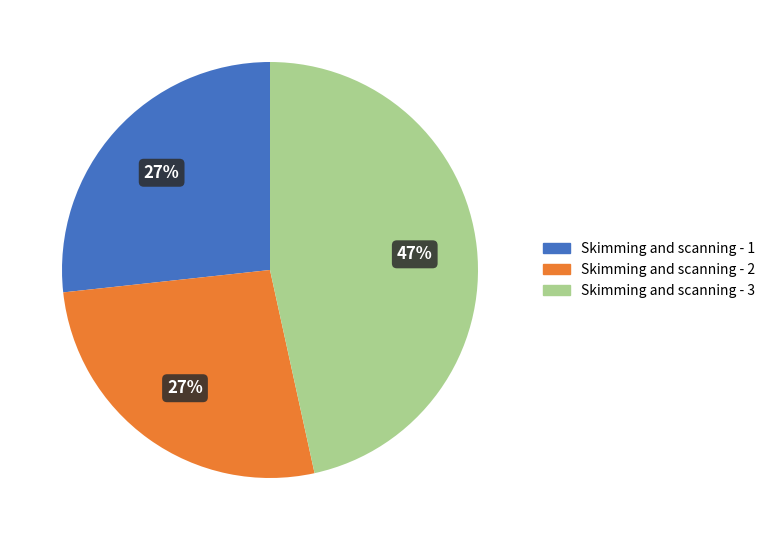

True or false: Skimming and scanning - 1 accounts for 15% of the total.

False